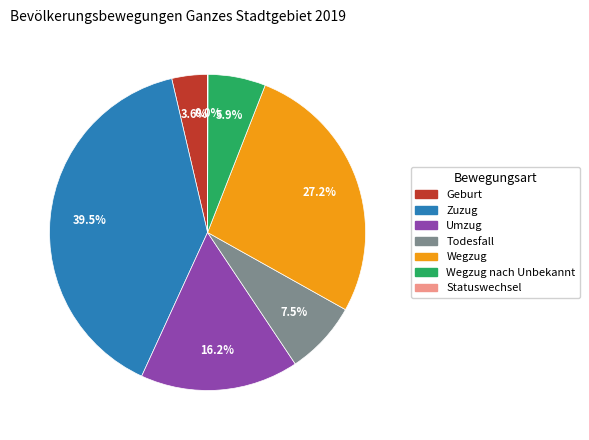

Does any single category account for the majority?

No